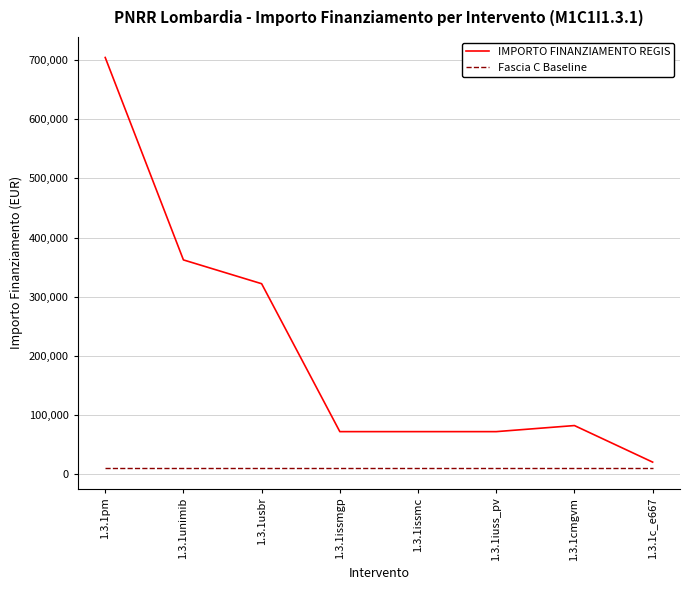

Rank the series by their maximum value, from lowest to highest.

Fascia C Baseline, IMPORTO FINANZIAMENTO REGIS